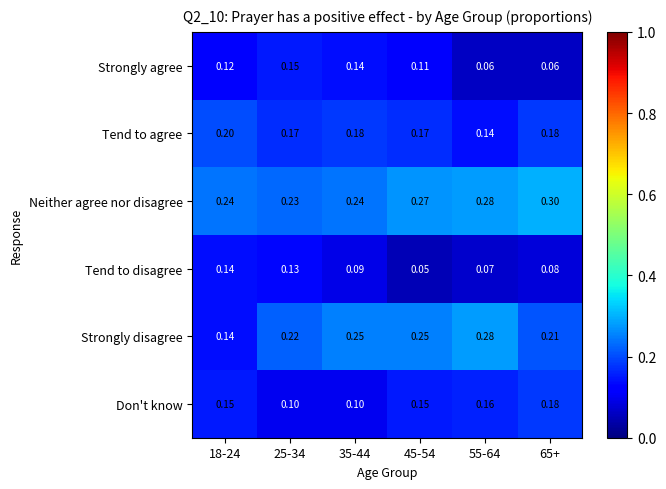

What is the total value across all series at 25-34?

1.0